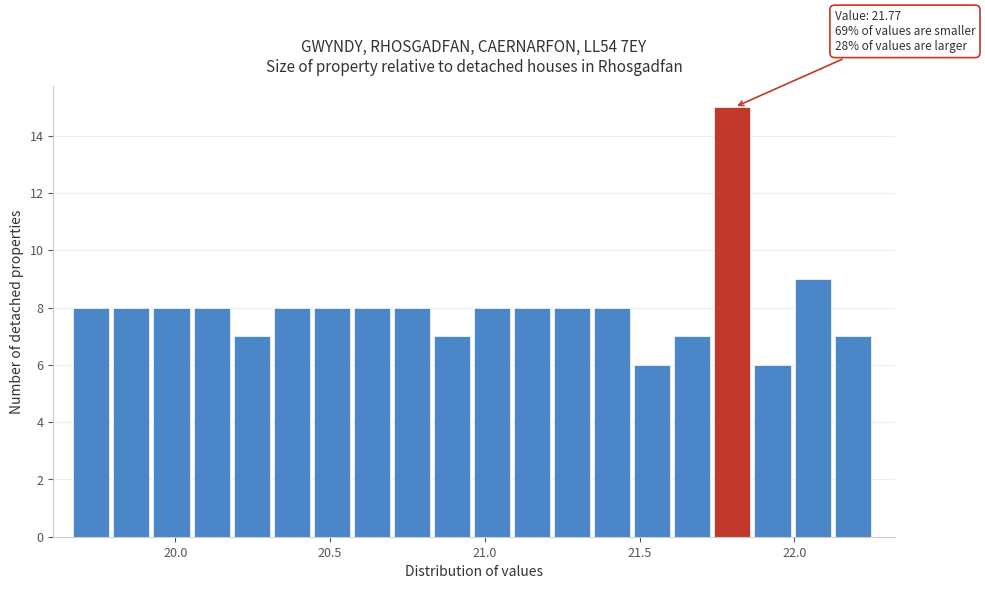

Read against the x-axis, roughly where is the centre of the tallest bar?

21.80